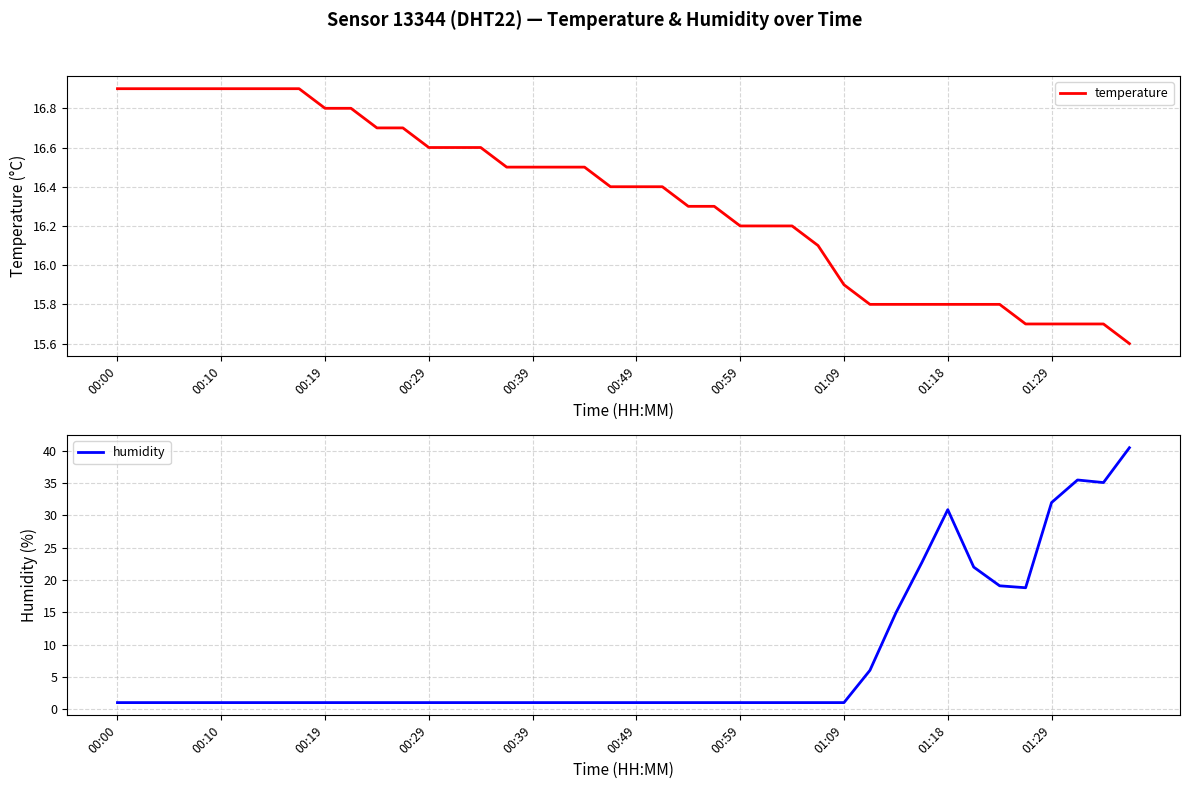

What are all the series names shown in the legend?

temperature, humidity